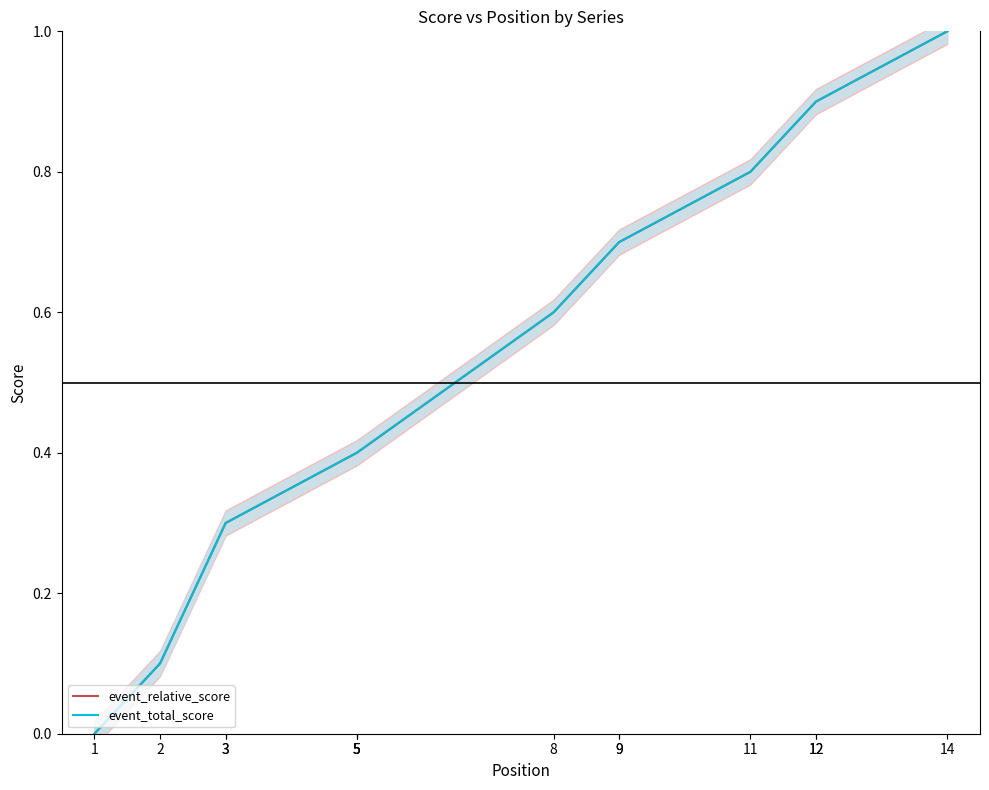

Which category has the lowest value in the event_total_score series?

1